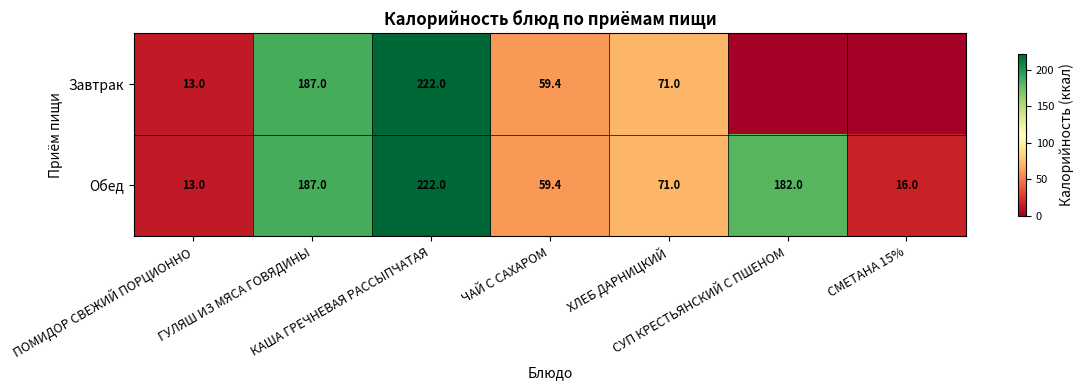

What is the sum of all Обед values?

750.4